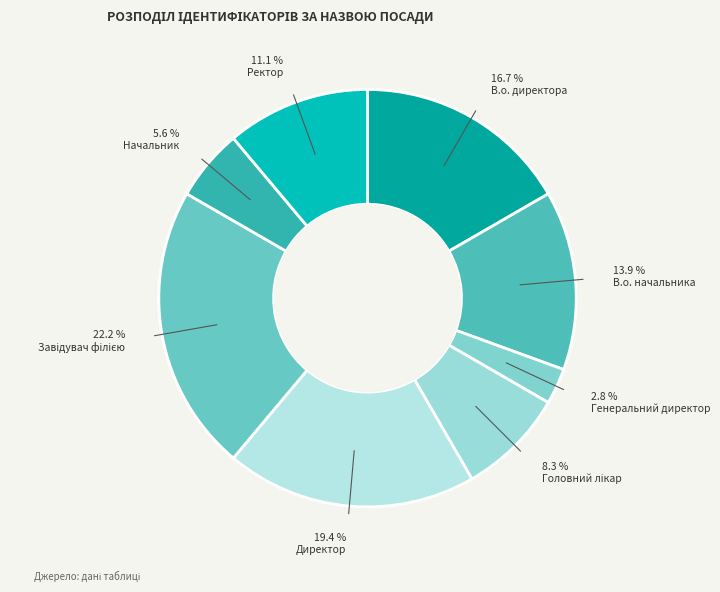

How many segments does this pie chart have?

8